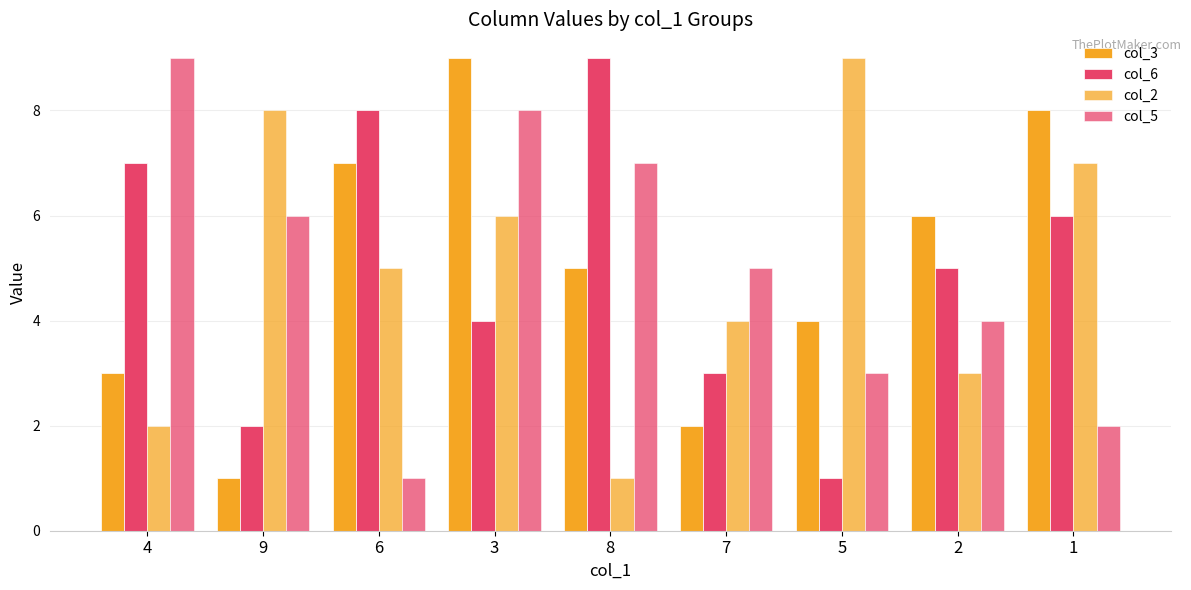

How many data points does each series have?

9